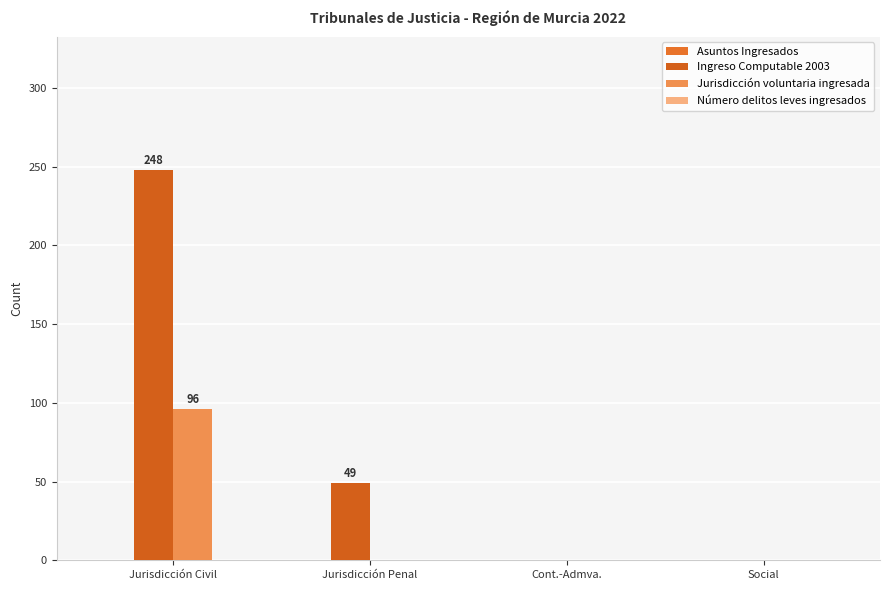

How many distinct data groups are displayed?

2